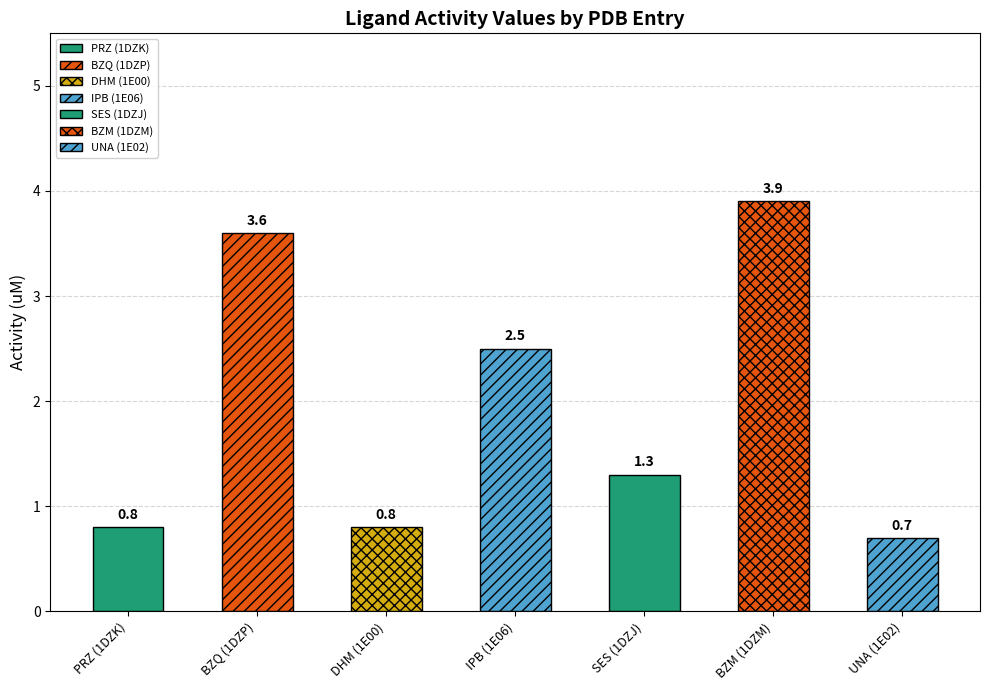

What is the difference between the second highest and minimum values?

2.9